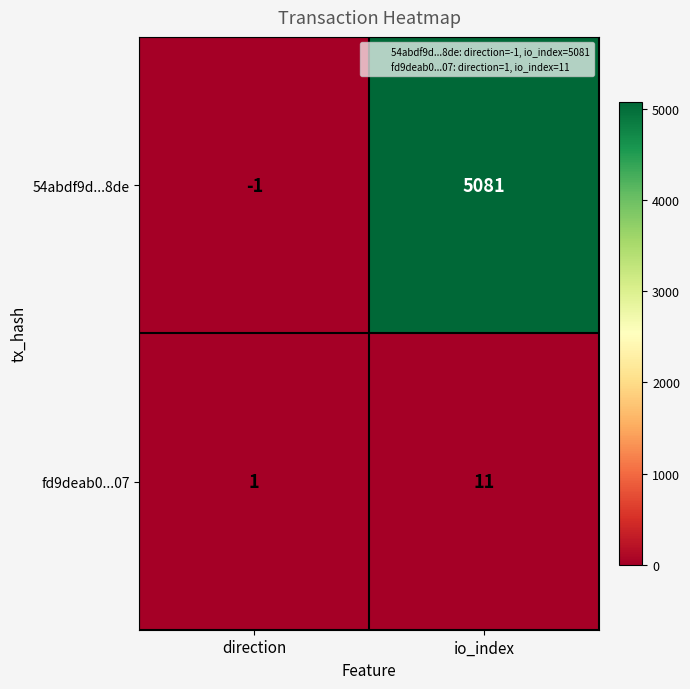

Reading left to right, transcribe all the data shown in this chart.

54abdf9d...8de: direction=-1	io_index=5081
fd9deab0...07: direction=1	io_index=11